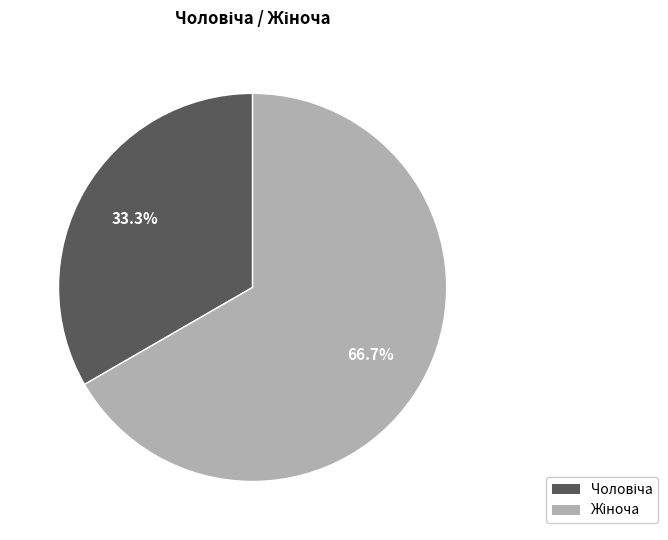

Does any single category account for the majority?

Yes